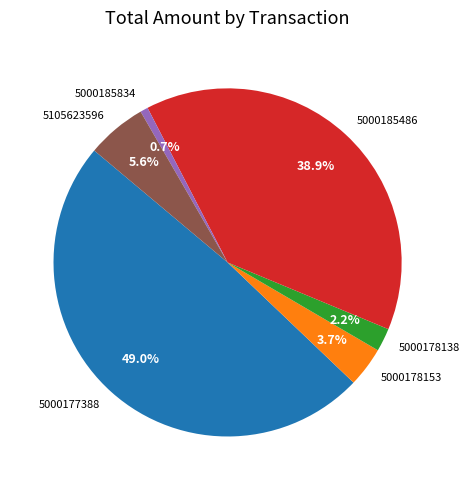

What is the ratio of the value at 5000185834 to the value at 5105623596?

0.1